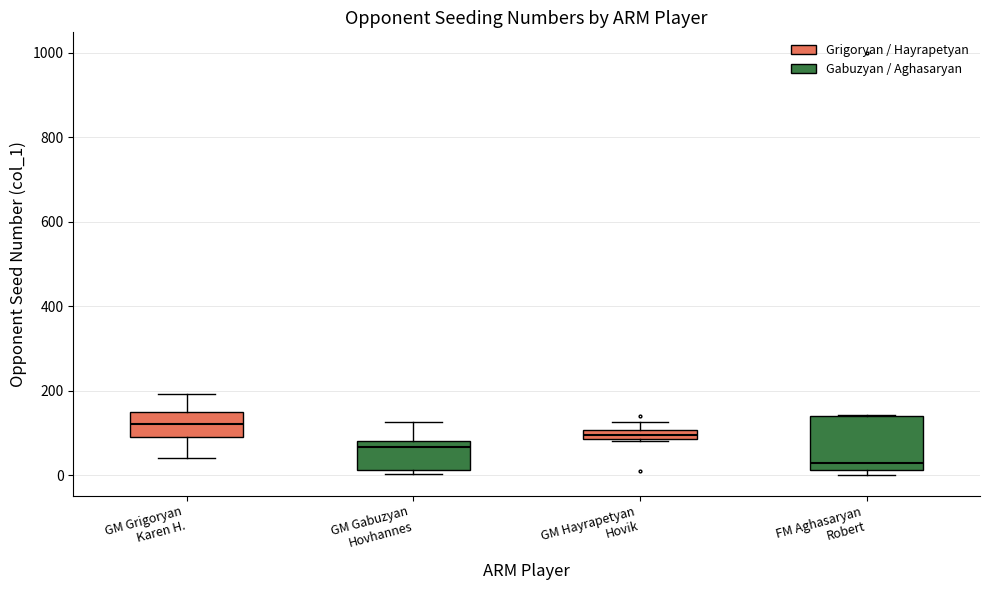

Where does the upper whisker of the box for GM Gabuzyan Hovhannes end on the y-axis? The values are not printed on the chart, so give them approximately, as read against the axis.

120